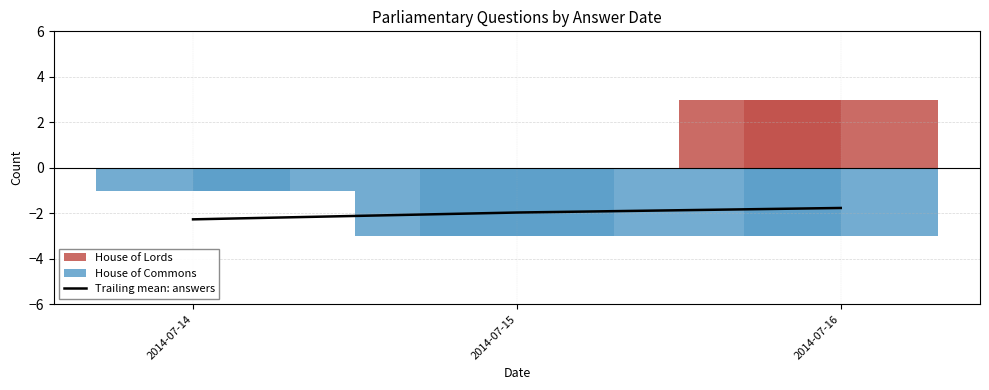

Is it true that the value at 2014-07-16 is -1.8?

True